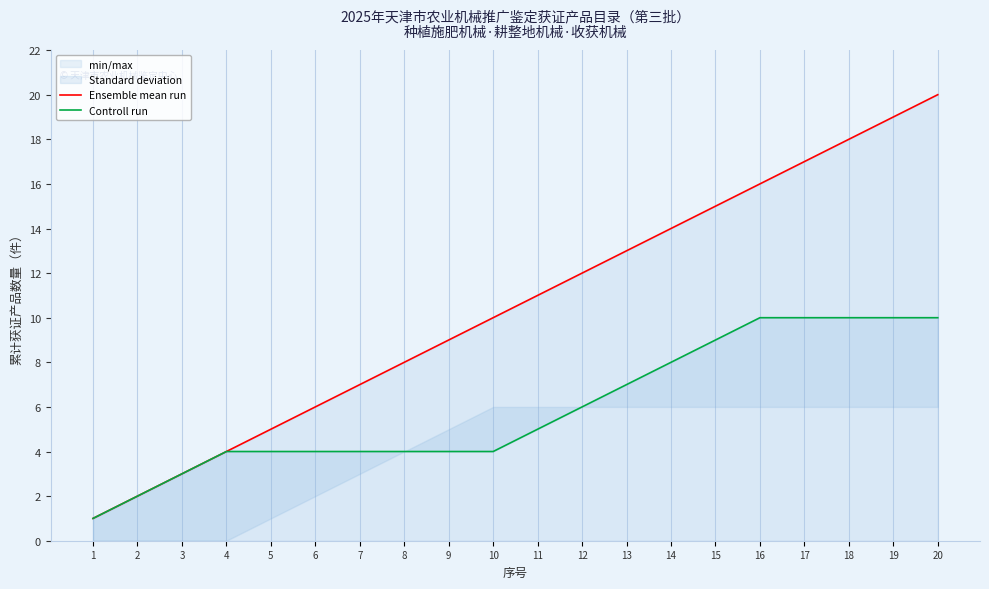

Which series has the largest total across all categories?

Ensemble mean run